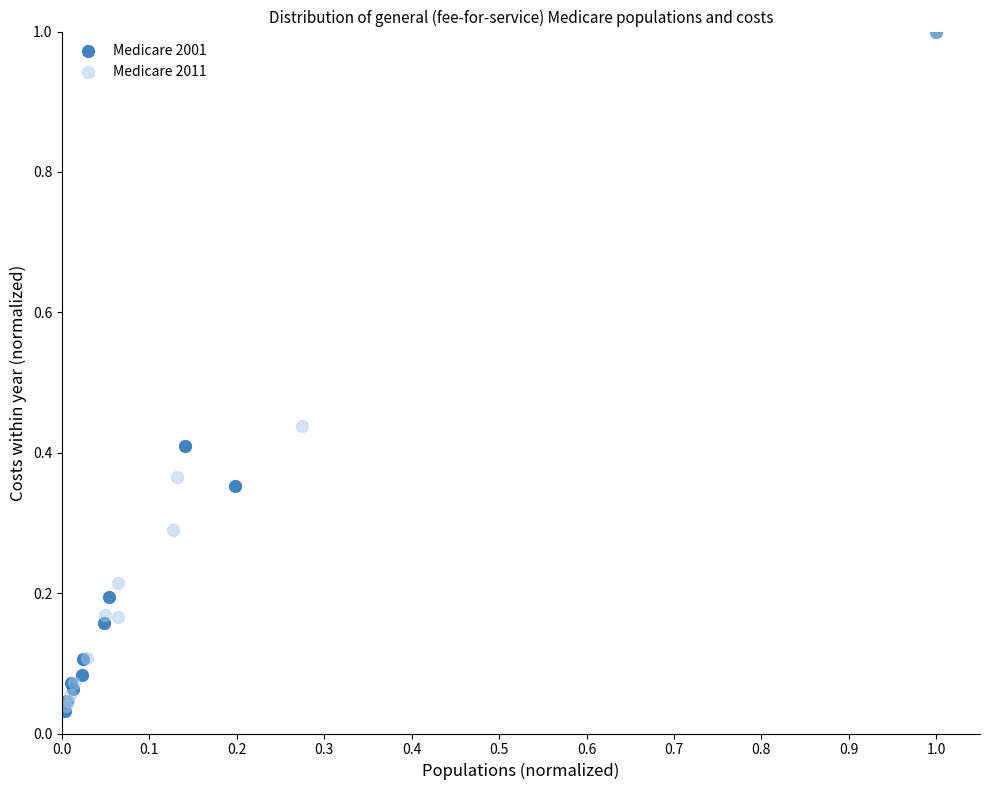

What are all the series names shown in the legend?

Medicare 2001, Medicare 2011